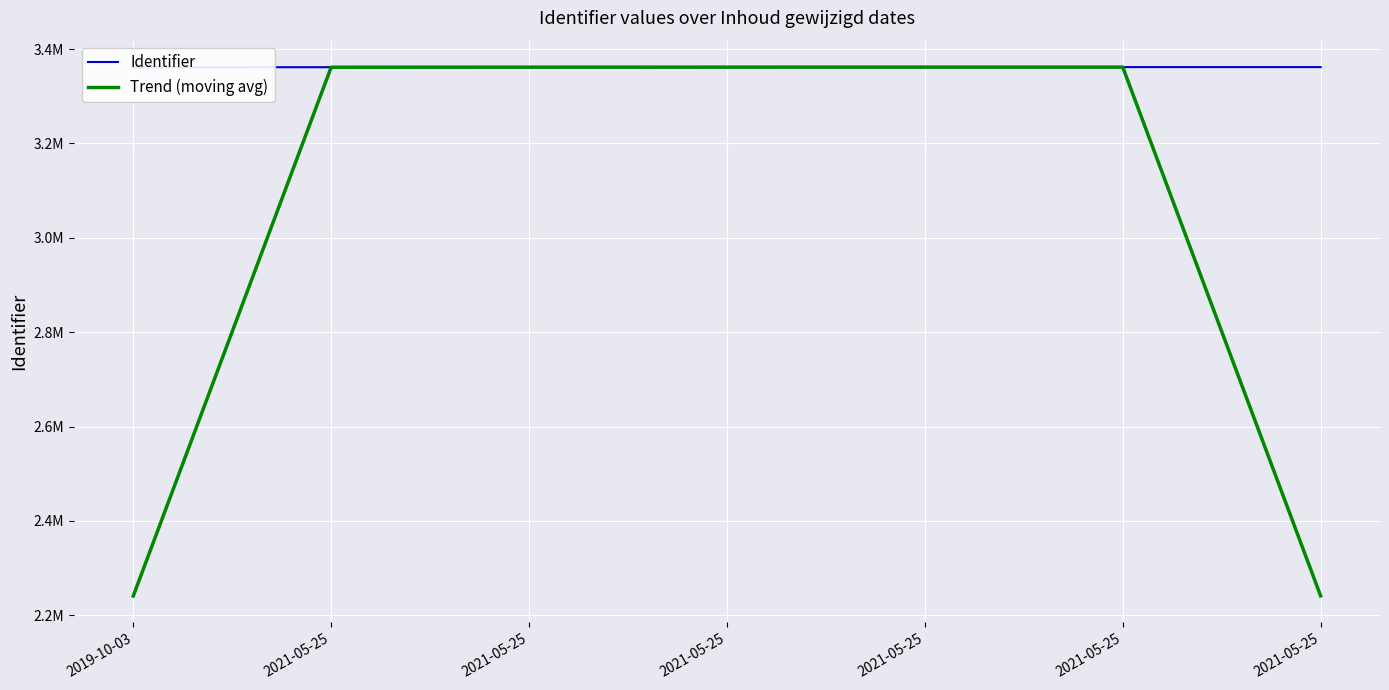

What value does the Identifier series have at 2021-05-25?

3361637.0